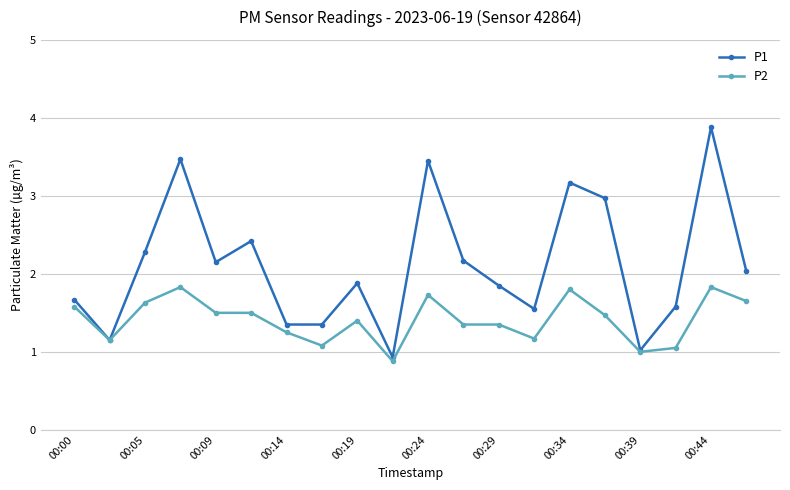

Which series has the largest range (max minus min)?

P1